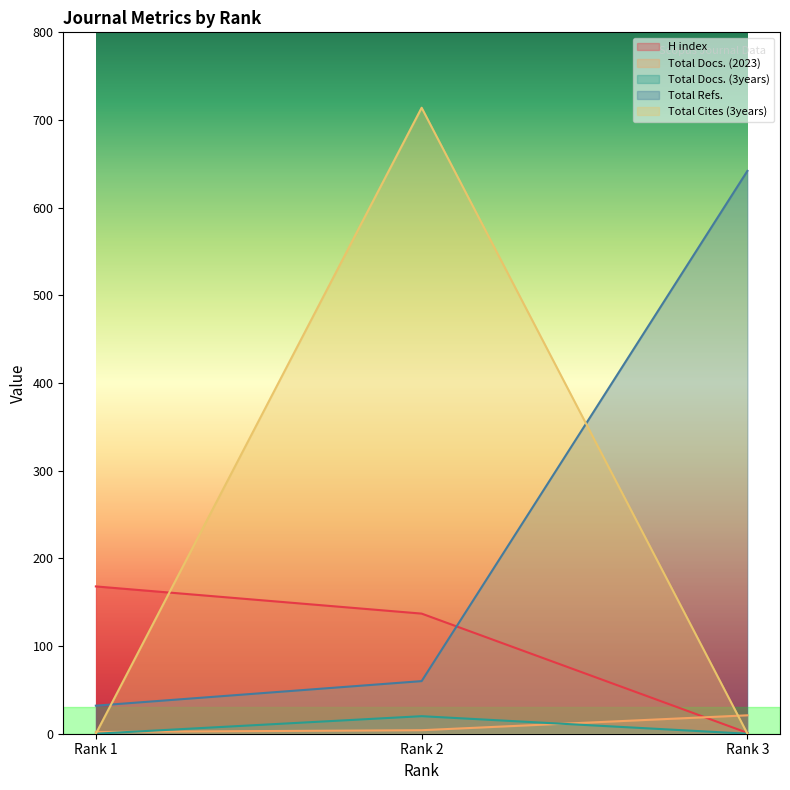

Rank the series by their maximum value, from lowest to highest.

Total Docs. (3years), Total Docs. (2023), H index, Total Refs., Total Cites (3years)